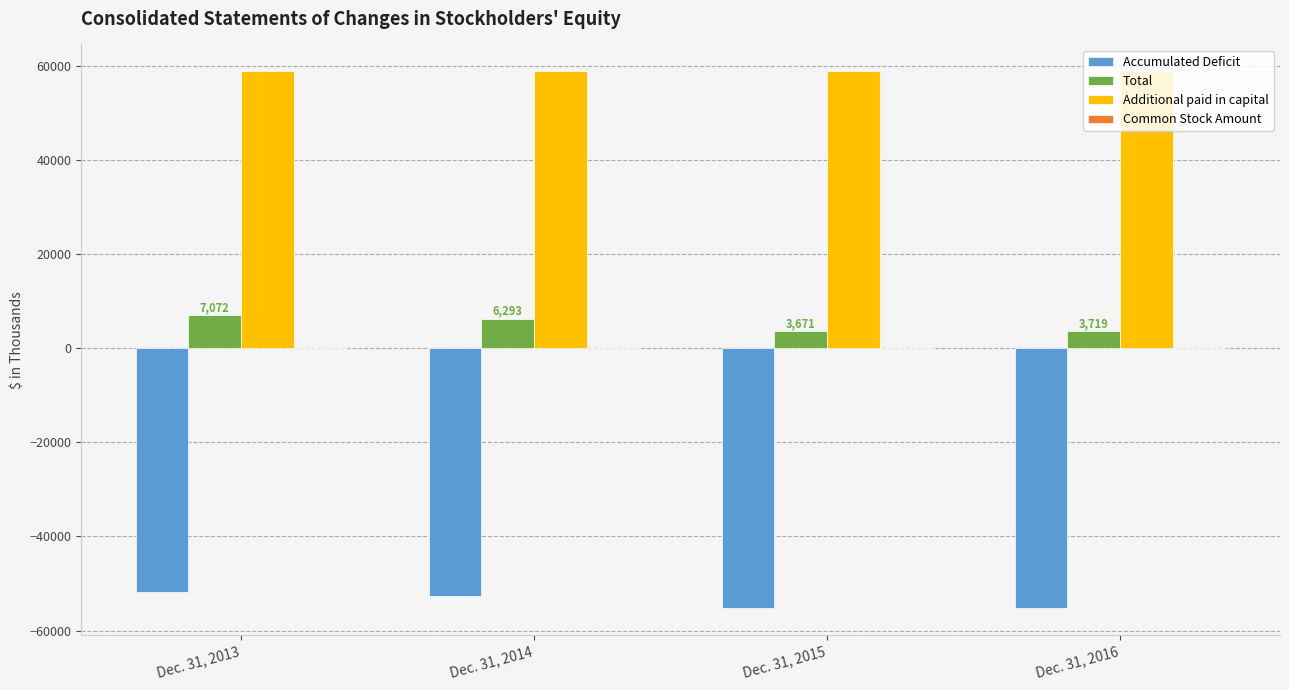

What is the greatest value displayed?

58838